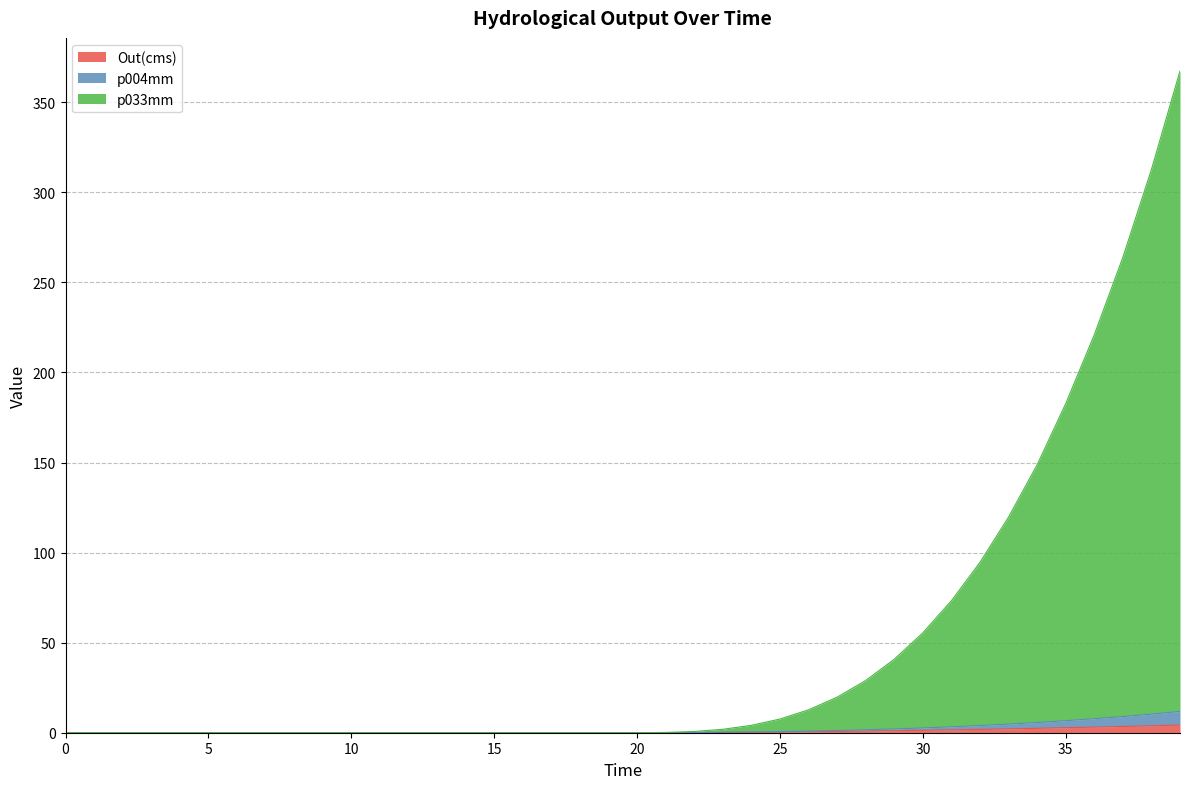

Does the chart have visible grid lines?

Yes